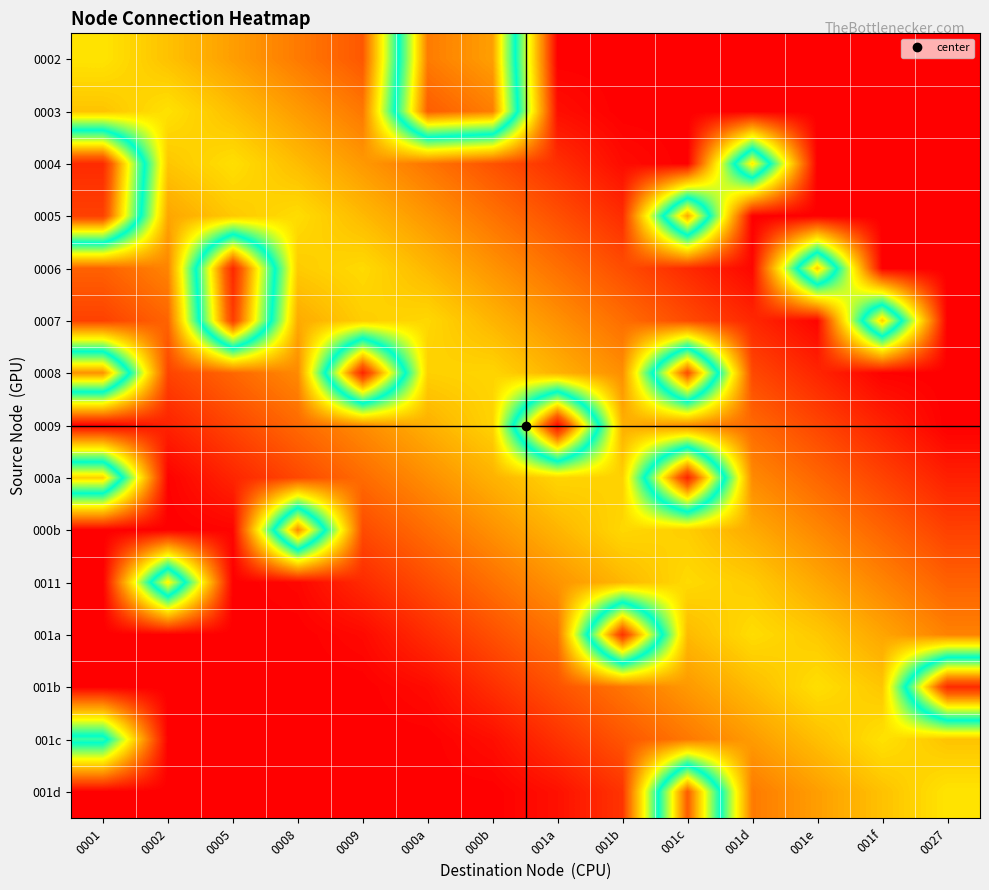

Reading right to left, extract all data points from this chart.

0002: 0027=0.0	001f=0.0	001e=0.0	001d=0.0	001c=0.0	001b=0.0	001a=0.0	000b=0.8	000a=0.8	0009=0.1	0008=0.2	0005=0.2	0002=0.3	0001=0.3
0003: 0027=0.0	001f=0.0	001e=0.0	001d=0.0	001c=0.0	001b=0.0	001a=0.0	000b=0.8	000a=0.8	0009=0.2	0008=0.2	0005=0.3	0002=0.3	0001=0.3
0004: 0027=0.0	001f=0.0	001e=0.0	001d=0.7	001c=0.0	001b=0.0	001a=0.1	000b=0.1	000a=0.2	0009=0.2	0008=0.2	0005=0.3	0002=0.3	0001=0.9
0005: 0027=0.0	001f=0.0	001e=0.0	001d=0.0	001c=0.8	001b=0.1	001a=0.1	000b=0.2	000a=0.2	0009=0.2	0008=0.3	0005=0.3	0002=0.2	0001=0.9
0006: 0027=0.0	001f=0.0	001e=0.7	001d=0.0	001c=0.1	001b=0.1	001a=0.1	000b=0.2	000a=0.2	0009=0.3	0008=0.3	0005=0.9	0002=0.2	0001=0.1
0007: 0027=0.0	001f=0.7	001e=0.0	001d=0.1	001c=0.1	001b=0.1	001a=0.2	000b=0.2	000a=0.3	0009=0.3	0008=0.2	0005=0.9	0002=0.1	0001=0.1
0008: 0027=0.0	001f=0.0	001e=0.0	001d=0.1	001c=0.9	001b=0.2	001a=0.2	000b=0.3	000a=0.3	0009=0.9	0008=0.2	0005=0.1	0002=0.1	0001=0.8
0009: 0027=0.0	001f=0.0	001e=0.1	001d=0.1	001c=0.2	001b=0.2	001a=1.0	000b=0.3	000a=0.2	0009=0.2	0008=0.1	0005=0.1	0002=0.0	0001=0.0
000a: 0027=0.0	001f=0.1	001e=0.1	001d=0.2	001c=0.9	001b=0.3	001a=0.3	000b=0.2	000a=0.2	0009=0.1	0008=0.1	0005=0.0	0002=0.0	0001=0.7
000b: 0027=0.1	001f=0.1	001e=0.2	001d=0.2	001c=0.3	001b=0.3	001a=0.2	000b=0.2	000a=0.1	0009=0.1	0008=0.8	0005=0.0	0002=0.0	0001=0.0
0011: 0027=0.1	001f=0.2	001e=0.2	001d=0.3	001c=0.3	001b=0.2	001a=0.2	000b=0.1	000a=0.1	0009=0.1	0008=0.0	0005=0.0	0002=0.7	0001=0.0
001a: 0027=0.2	001f=0.2	001e=0.3	001d=0.3	001c=0.2	001b=0.9	001a=0.2	000b=0.1	000a=0.1	0009=0.0	0008=0.0	0005=0.0	0002=0.0	0001=0.0
001b: 0027=0.9	001f=0.3	001e=0.3	001d=0.2	001c=0.2	001b=0.2	001a=0.1	000b=0.1	000a=0.0	0009=0.0	0008=0.0	0005=0.0	0002=0.0	0001=0.0
001c: 0027=0.3	001f=0.3	001e=0.3	001d=0.2	001c=0.2	001b=0.1	001a=0.1	000b=0.0	000a=0.0	0009=0.0	0008=0.0	0005=0.0	0002=0.0	0001=0.5
001d: 0027=0.3	001f=0.3	001e=0.2	001d=0.2	001c=0.8	001b=0.1	001a=0.0	000b=0.0	000a=0.0	0009=0.0	0008=0.0	0005=0.0	0002=0.0	0001=0.0